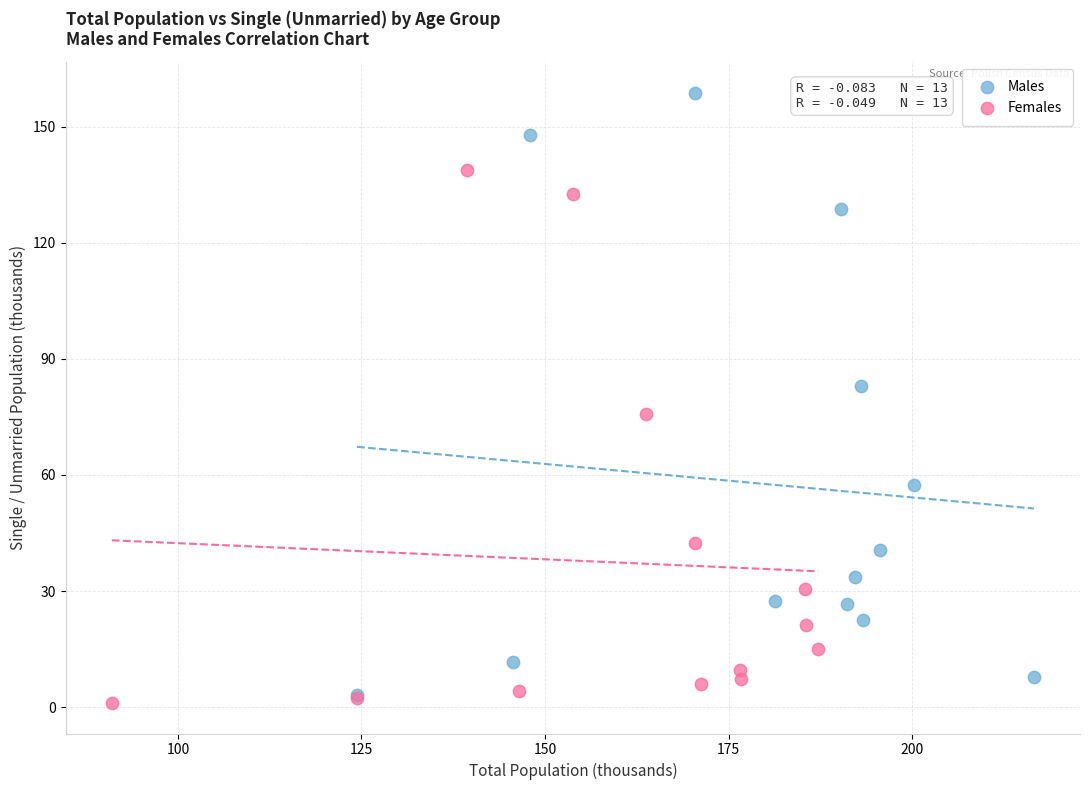

What are all the series names shown in the legend?

Males, Females